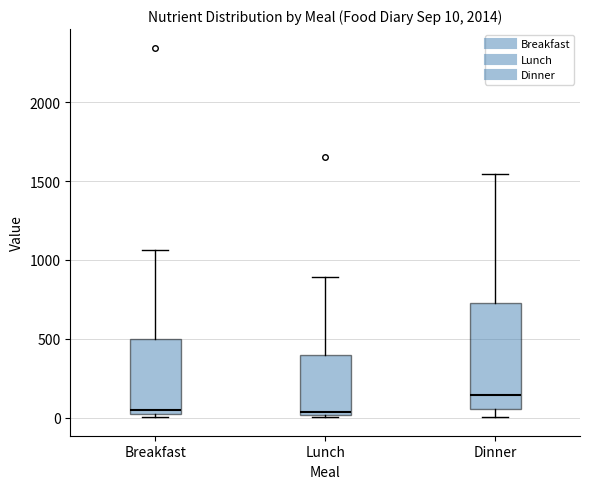

Which box is the tallest, from its lower edge to its upper edge?

Dinner